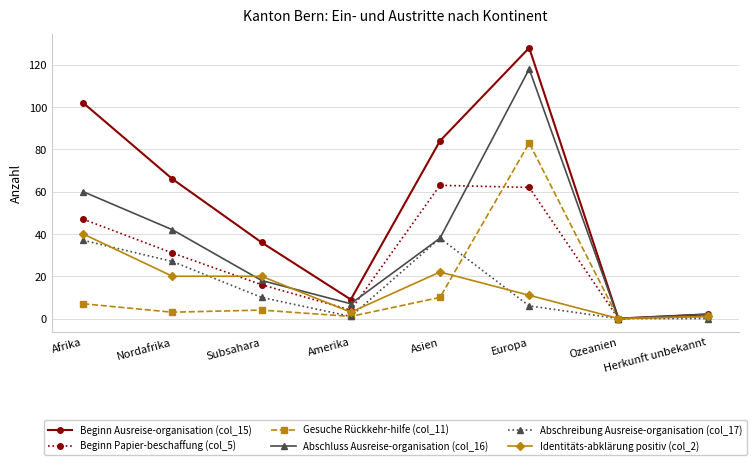

At how many categories does at least one series exceed 46?

4